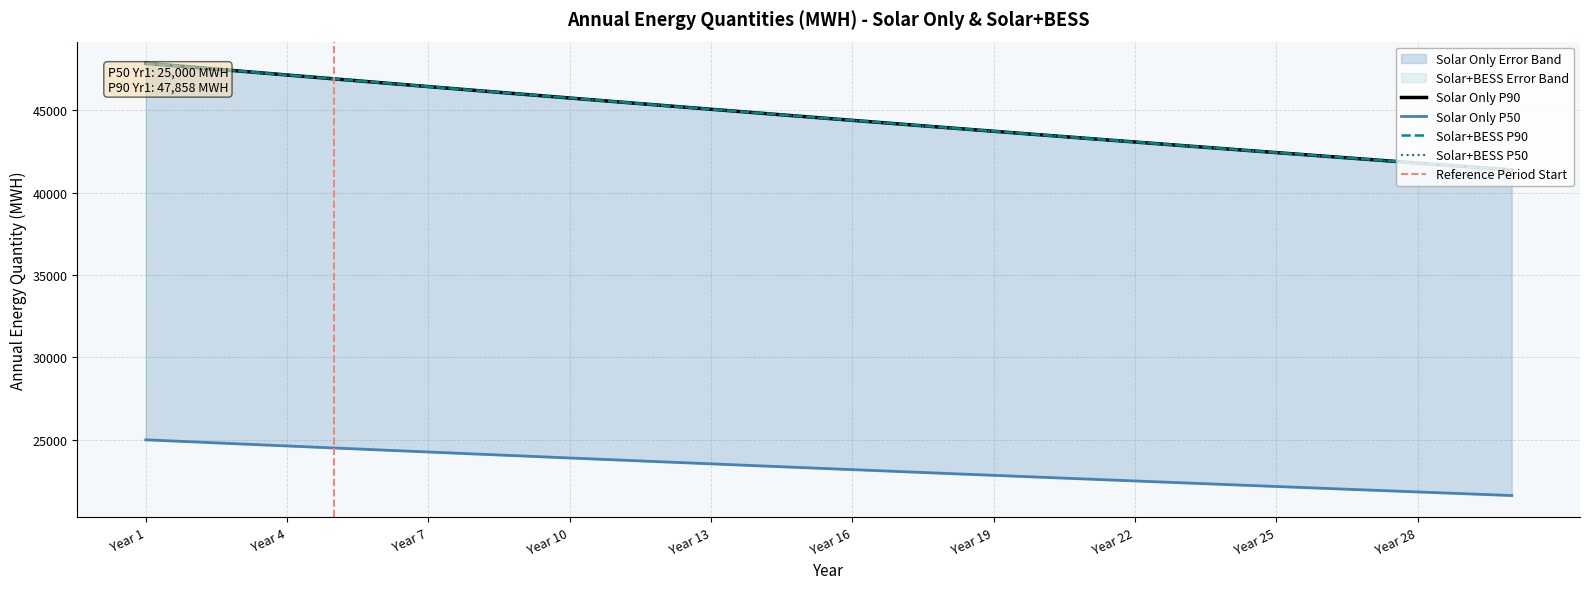

What is the difference between the highest and lowest values at Year 1?

22858.0